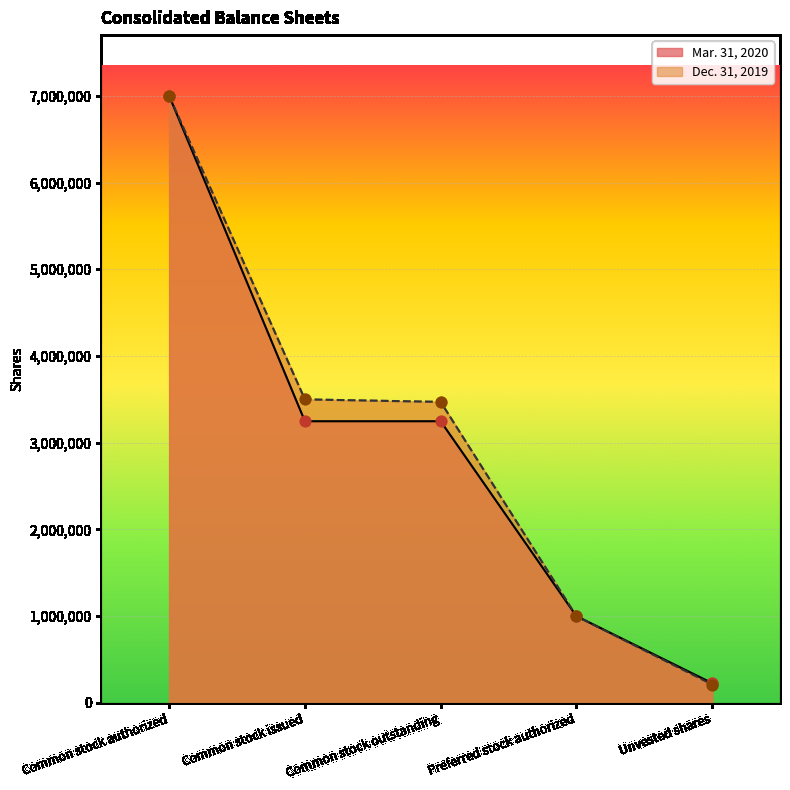

Which series contains the highest Y value?

Mar. 31, 2020